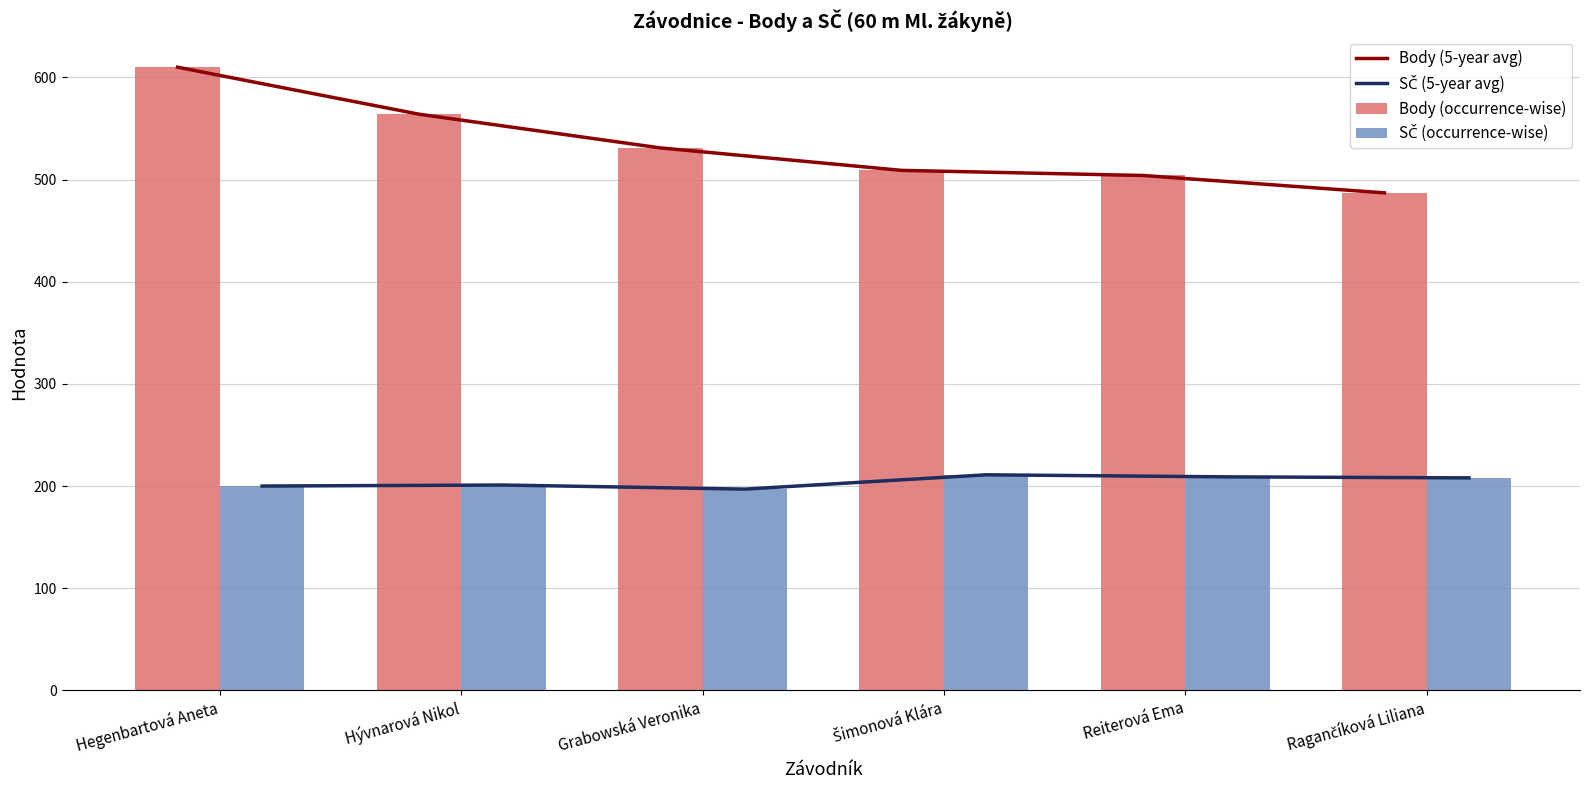

Is the value of SČ (5-year avg) at Grabowská Veronika greater than the value of SČ (occurrence-wise) at Šimonová Klára?

No